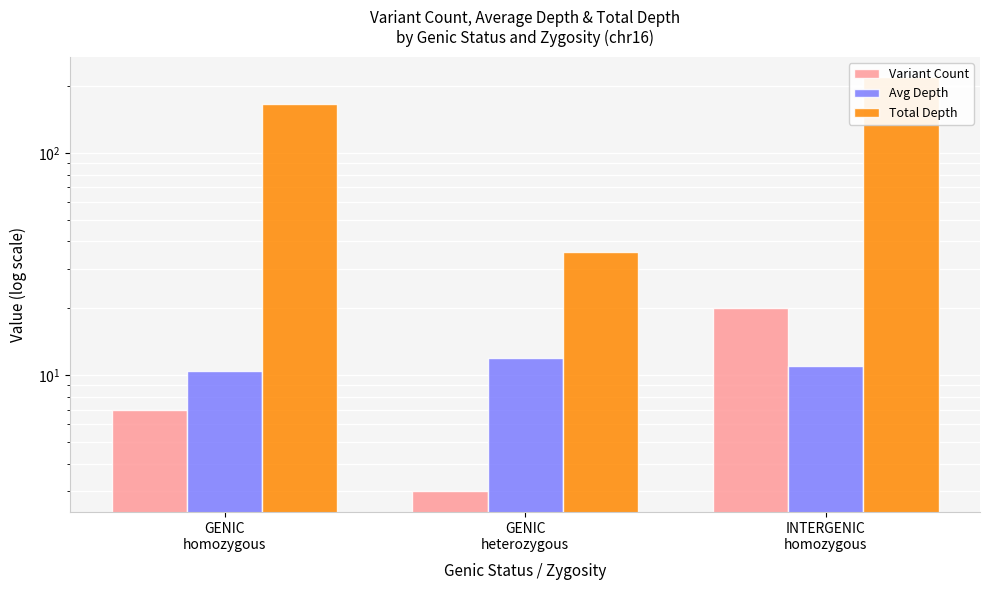

Reading left to right, what are all the values shown in this chart?

Variant Count: GENIC
homozygous=7.0	GENIC
heterozygous=3.0	INTERGENIC
homozygous=20.0
Avg Depth: GENIC
homozygous=10.4	GENIC
heterozygous=12.0	INTERGENIC
homozygous=10.9
Total Depth: GENIC
homozygous=167.0	GENIC
heterozygous=36.0	INTERGENIC
homozygous=219.0